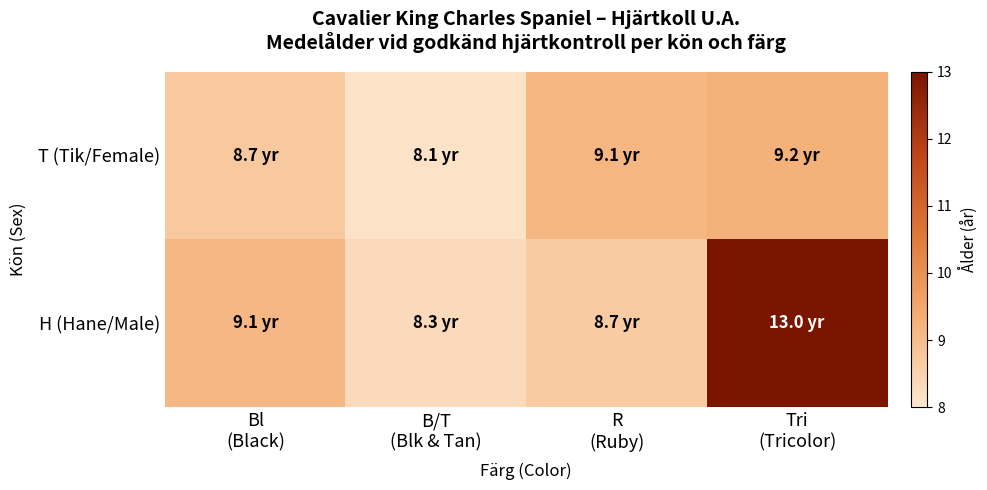

How many categories are shown in the chart?

4